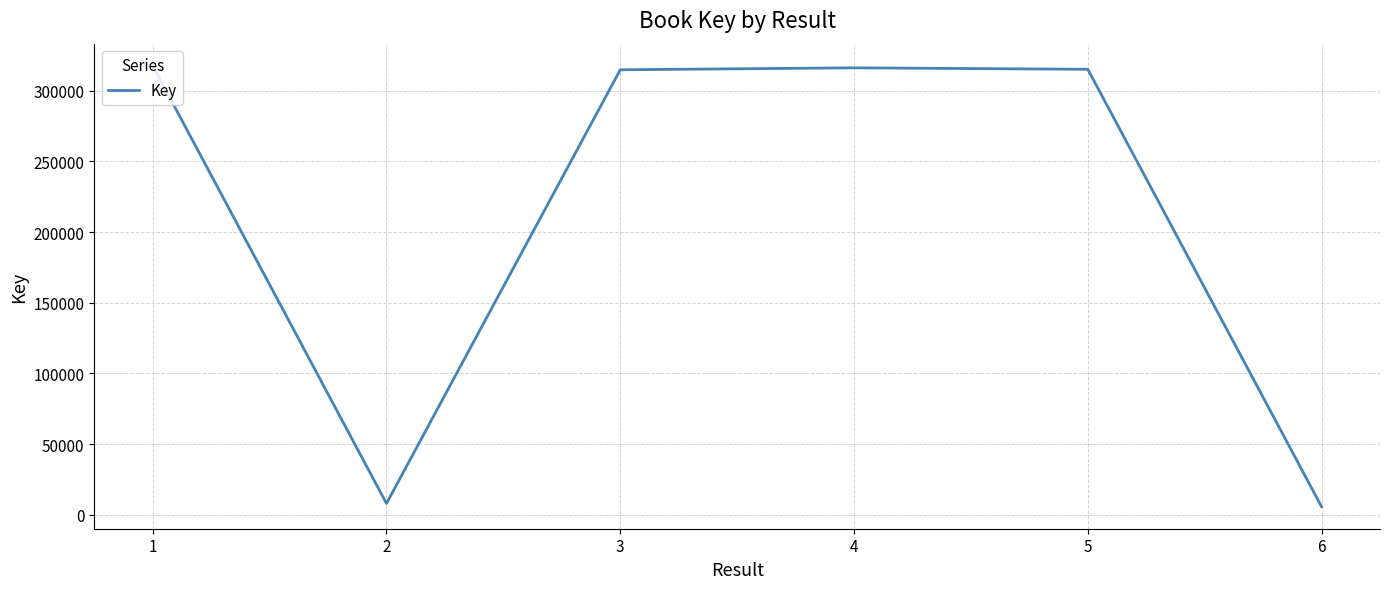

What is the greatest value displayed?

317778